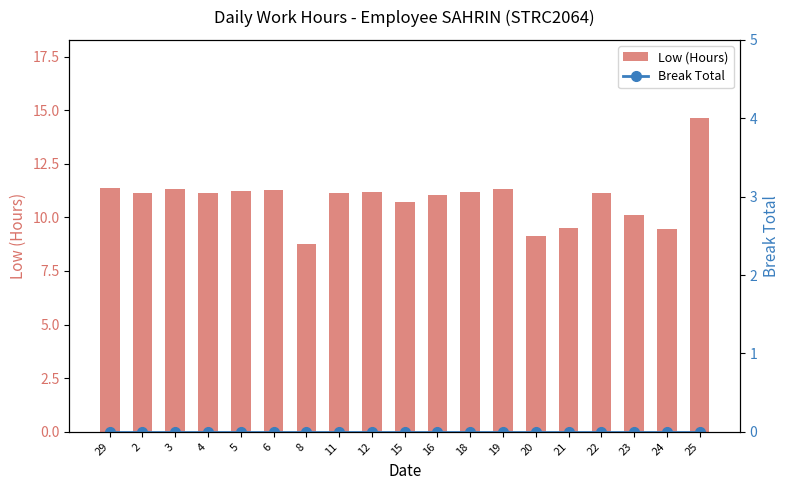

What is the label of the 5th bar from the left?

5